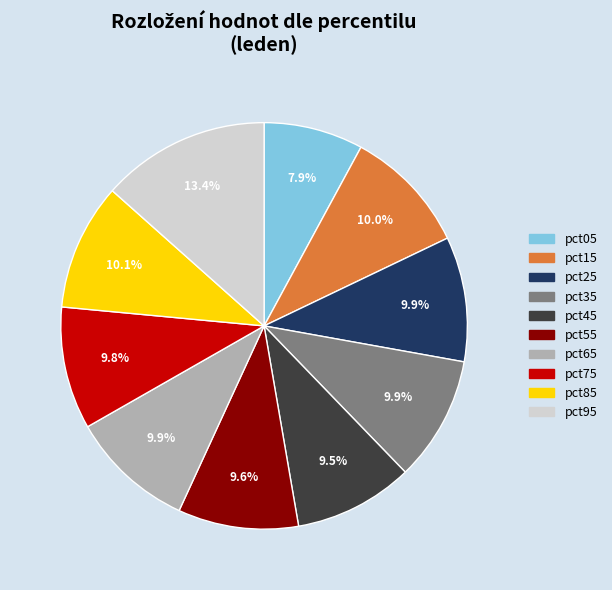

Which category has the biggest portion of the pie?

pct95